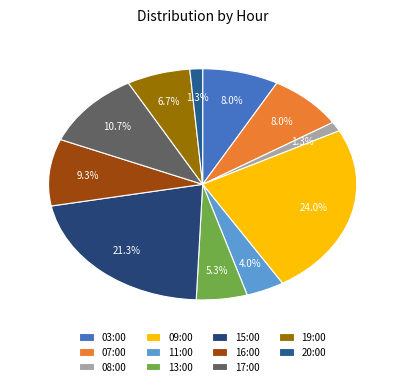

Which category has the smallest portion of the pie?

08:00